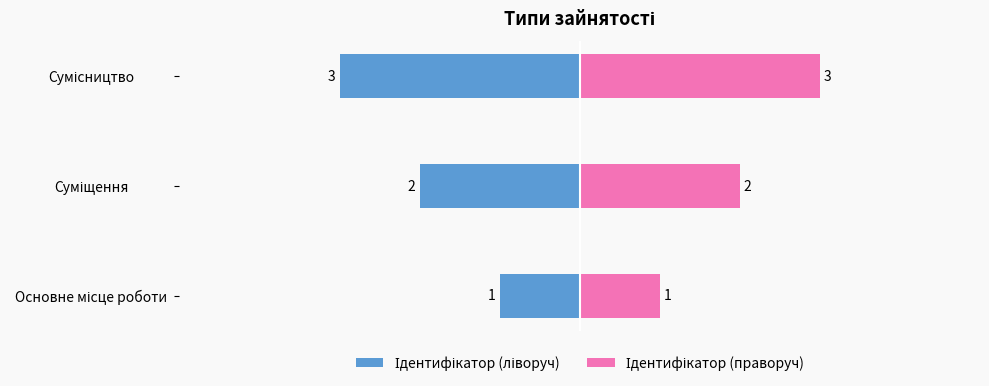

Count the Ідентифікатор (праворуч) values in the range 1 to 3.

3